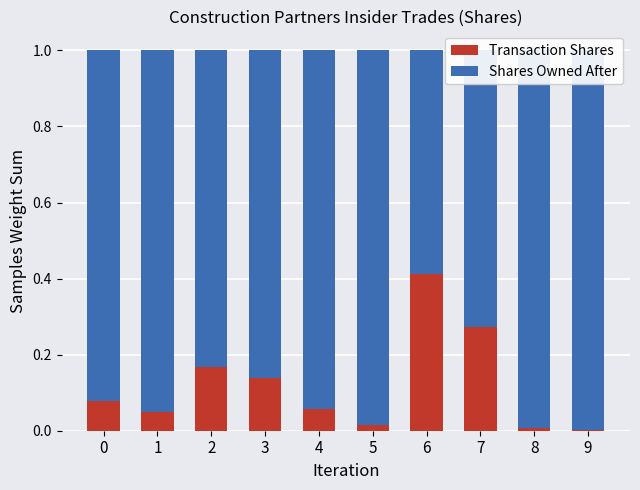

Which series changed the most between 1 and 2?

Shares Owned After